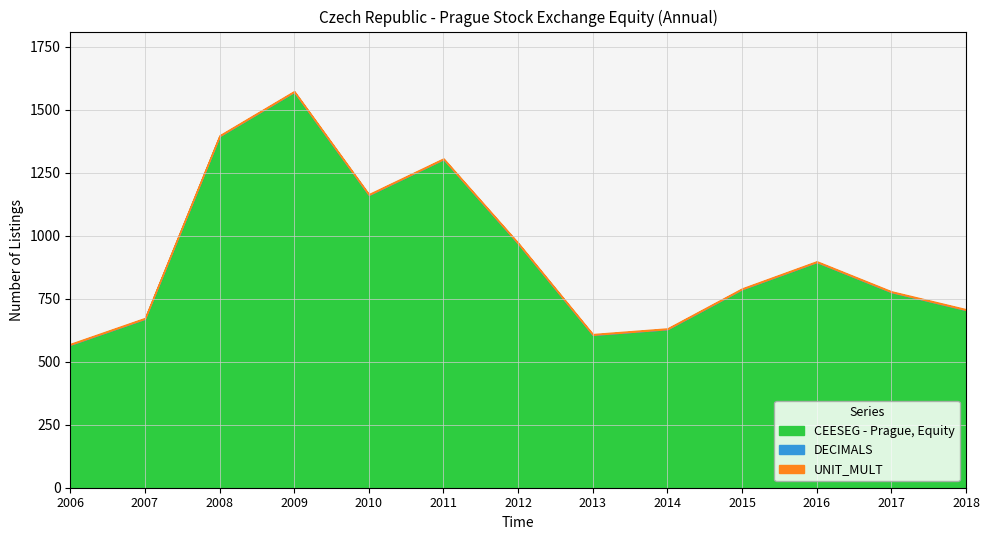

At which label is CEESEG - Prague, Equity closest to 1069?

2010